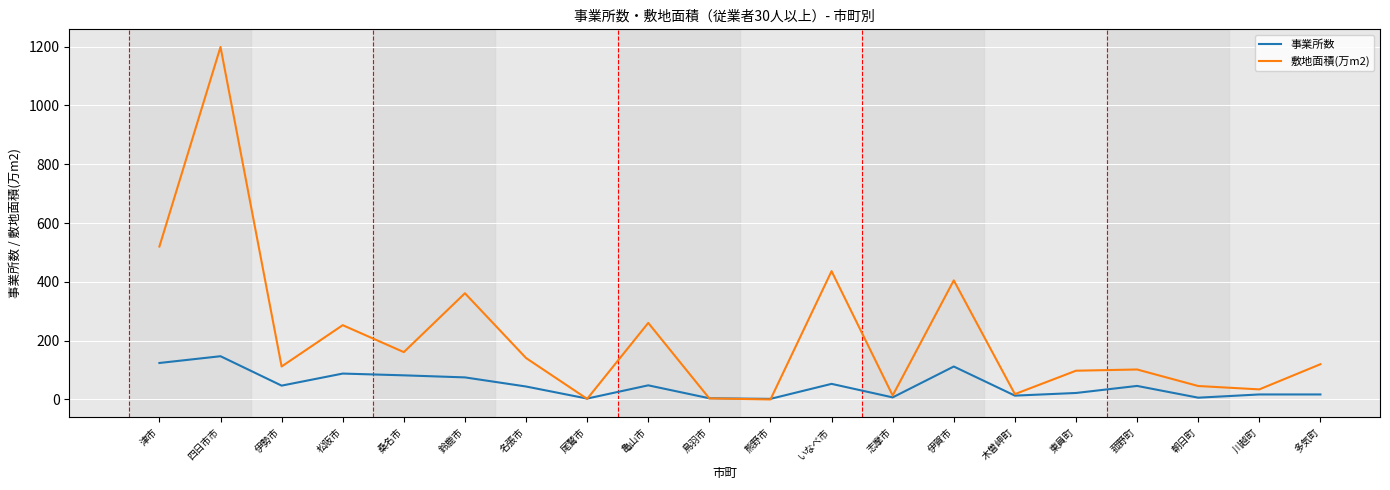

Which series has the largest total across all categories?

敷地面積(万m2)